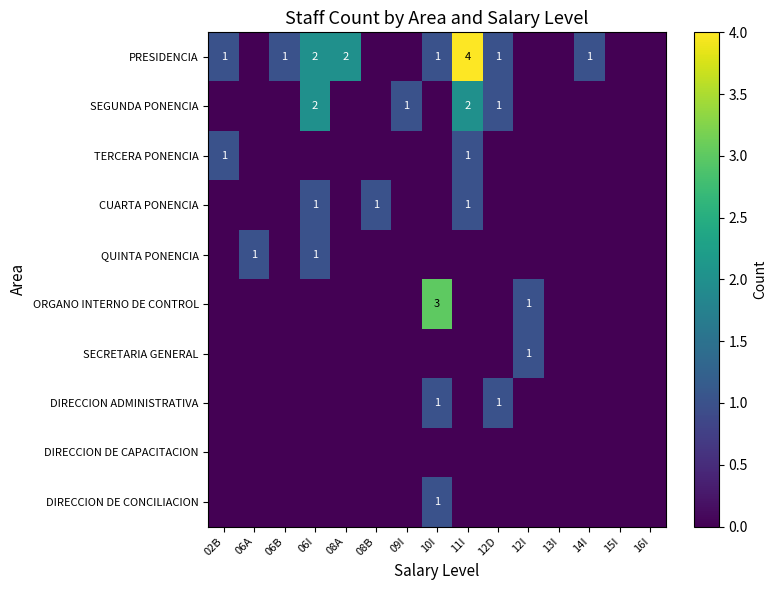

The value of TERCERA PONENCIA at 02B is 1. True or false?

True